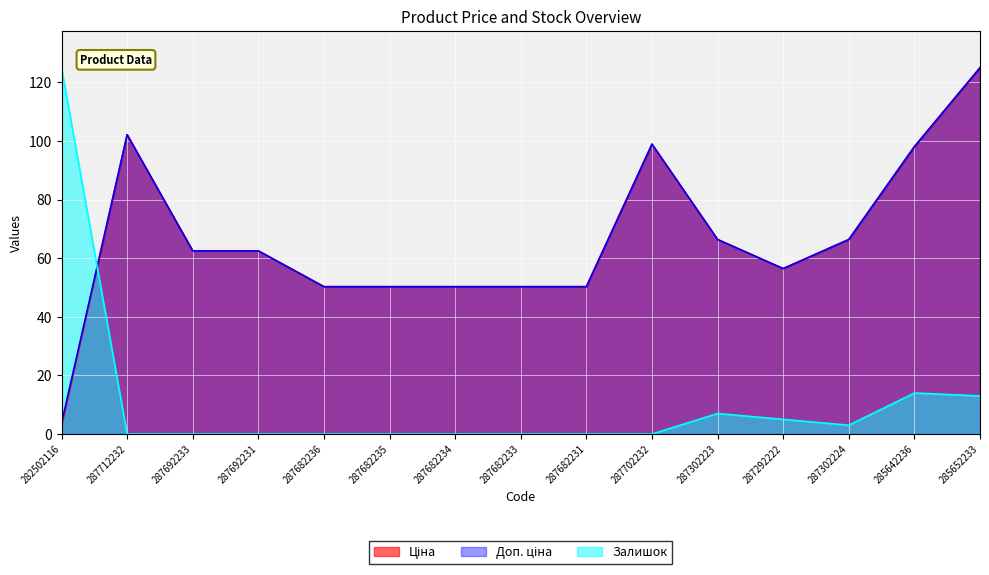

Reading left to right, transcribe all the data shown in this chart.

Ціна: 282502116=2.7	287712232=102.1	287692233=62.5	287692231=62.5	287682236=50.3	287682235=50.3	287682234=50.3	287682233=50.3	287682231=50.3	287702232=98.9	287302223=66.4	287292222=56.4	287302224=66.4	285642236=98.1	285652233=125.0
Доп. ціна: 282502116=3.7	287712232=102.1	287692233=62.5	287692231=62.5	287682236=50.3	287682235=50.3	287682234=50.3	287682233=50.3	287682231=50.3	287702232=98.9	287302223=66.4	287292222=56.4	287302224=66.4	285642236=98.1	285652233=125.0
Залишок: 282502116=125.0	287712232=0.0	287692233=0.0	287692231=0.0	287682236=0.0	287682235=0.0	287682234=0.0	287682233=0.0	287682231=0.0	287702232=0.0	287302223=7.0	287292222=5.0	287302224=3.0	285642236=14.0	285652233=13.0